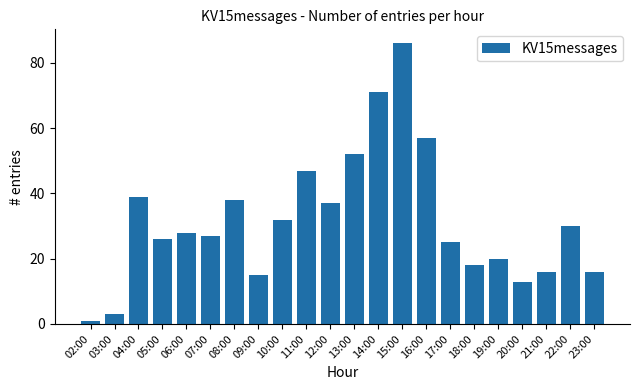

What is the greatest value displayed?

86